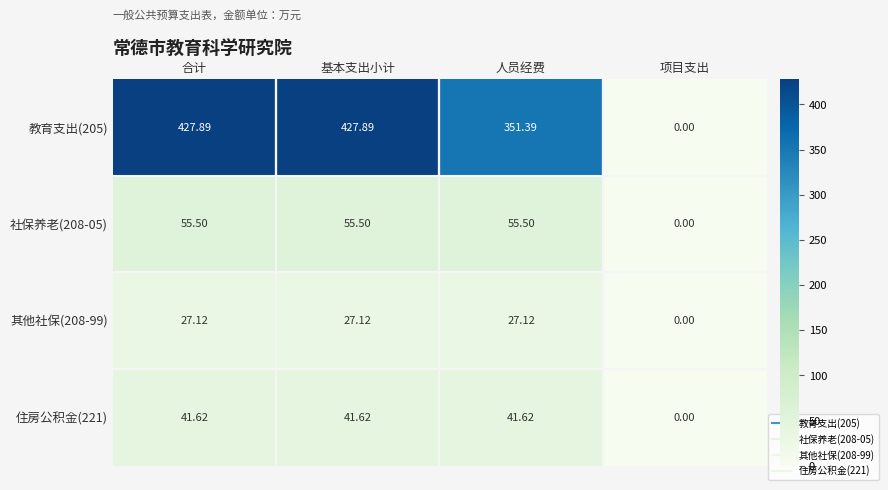

Which series changed the most between 合计 and 人员经费?

教育支出(205)